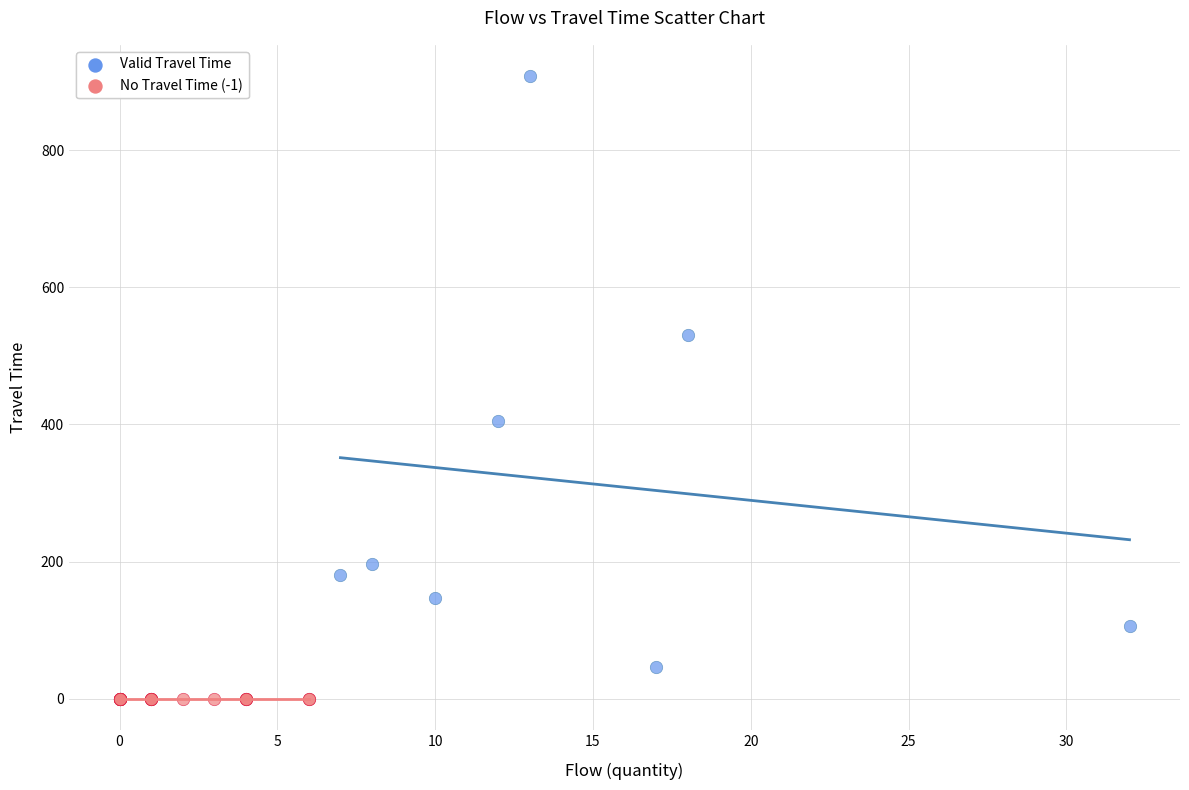

What are all the series names shown in the legend?

Valid Travel Time, No Travel Time (-1)